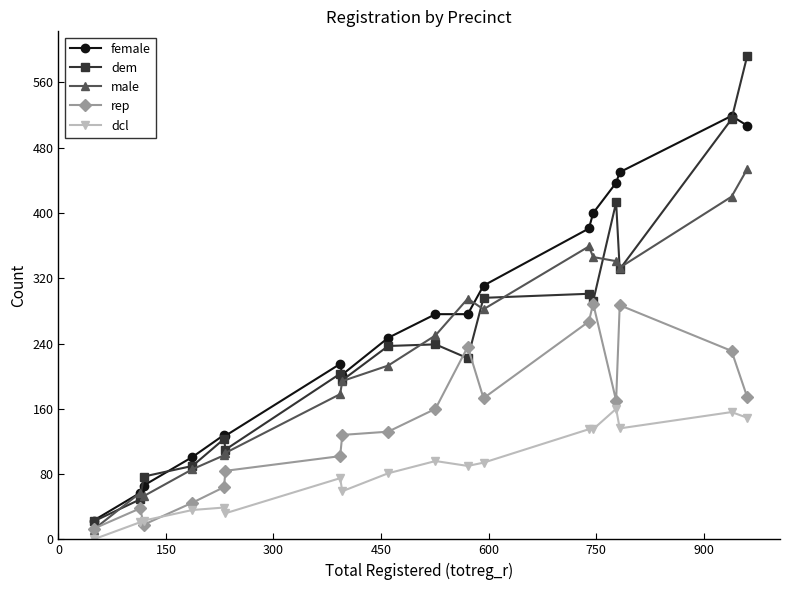

Which series has the widest spread of values?

dem